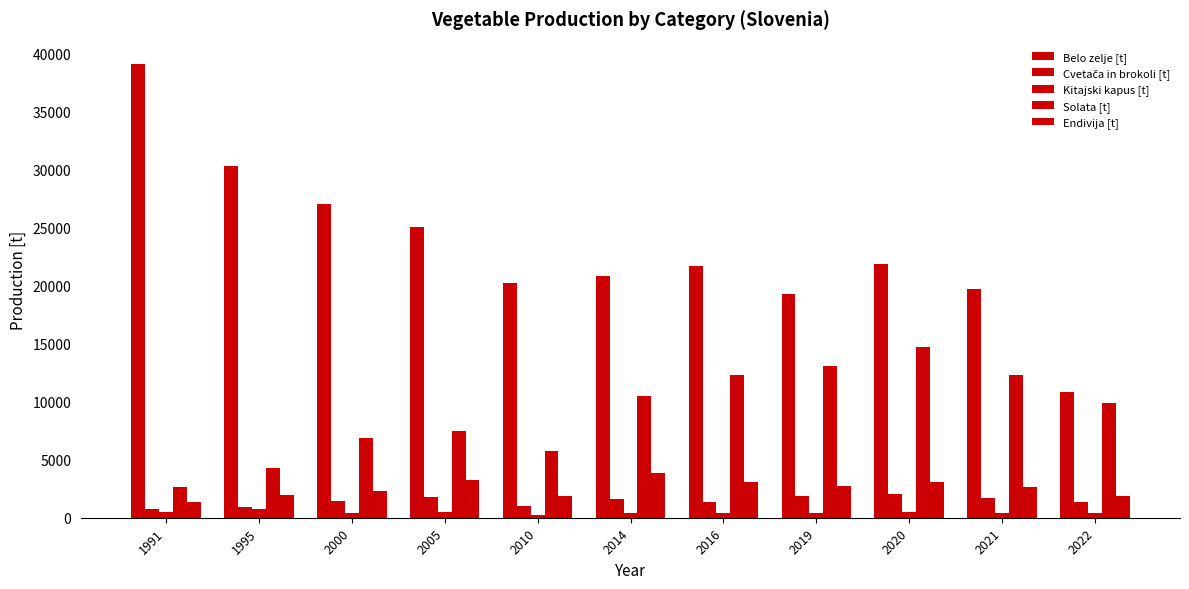

What value does the Belo zelje [t] series have at 2014?

20851